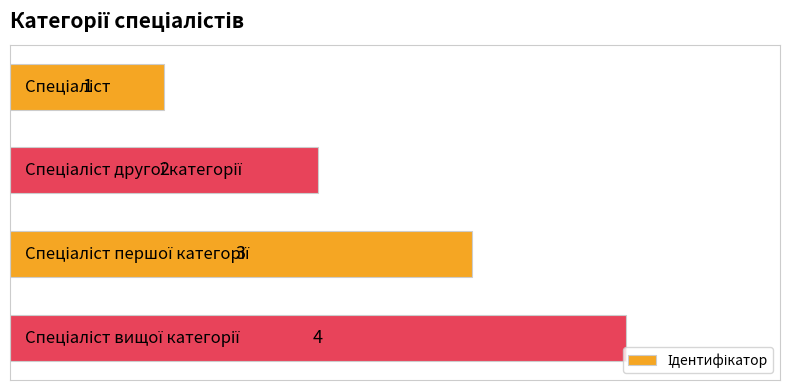

What is the value of the 2nd bar from the top?

2